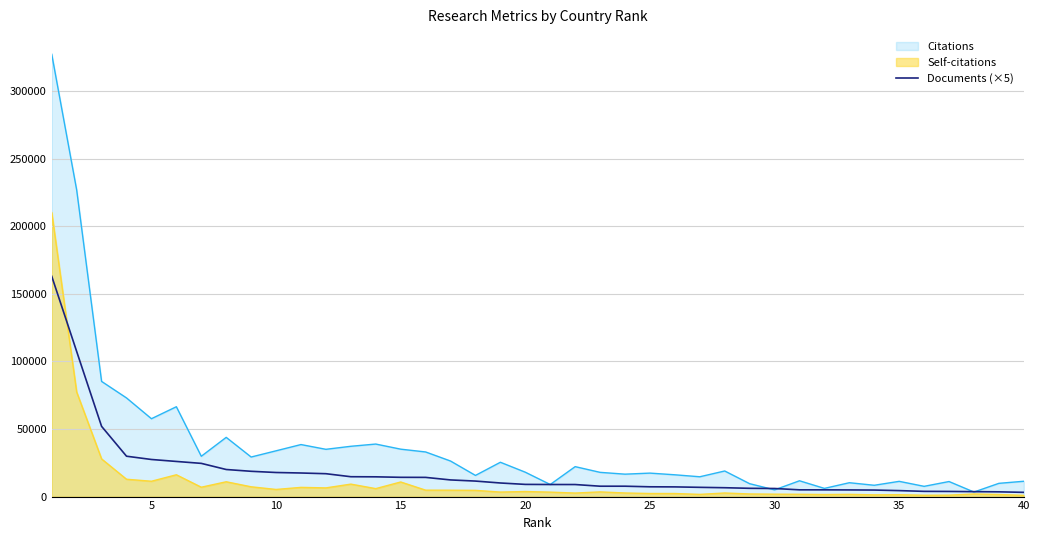

How many values are below 9015?

20